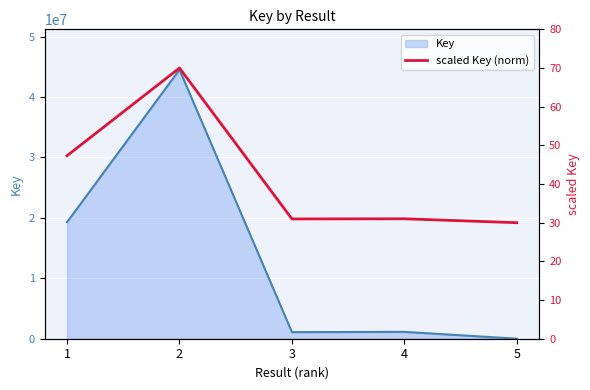

What is the minimum value shown in the chart?

30.0